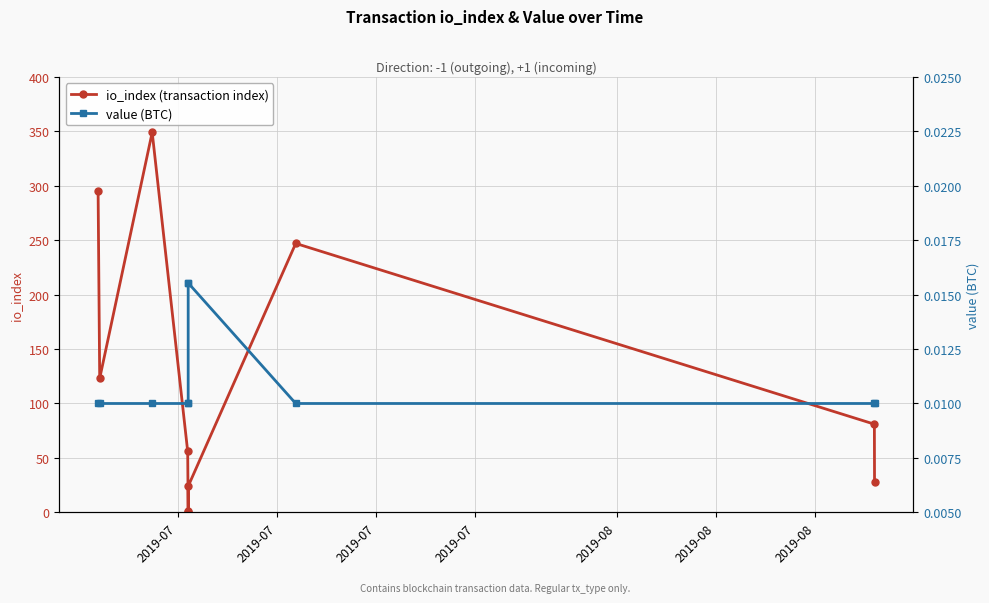

What are all the series names shown in the legend?

io_index (transaction index), value (BTC)